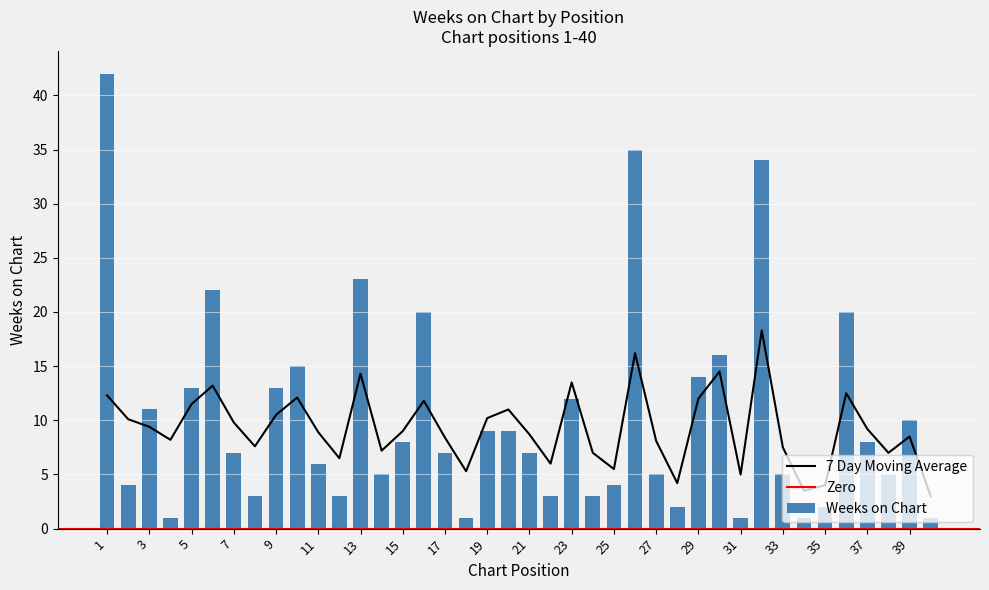

Which has a higher value, 21 or 18?

21